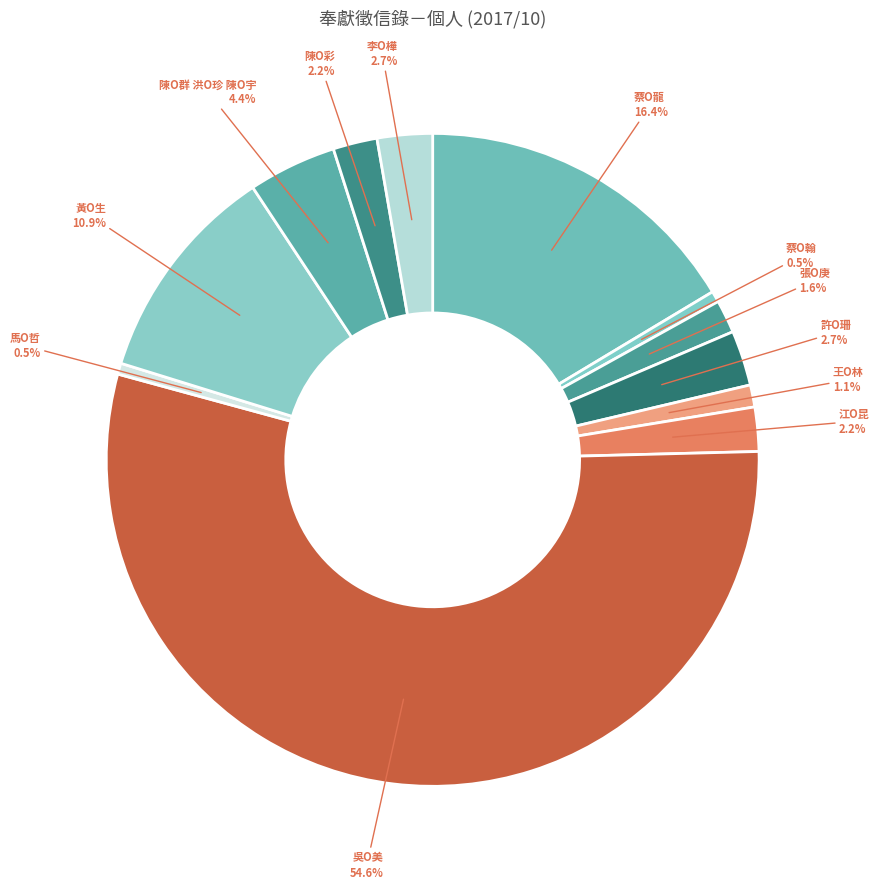

To the nearest percent, what portion does 蔡O龍 represent?

16%